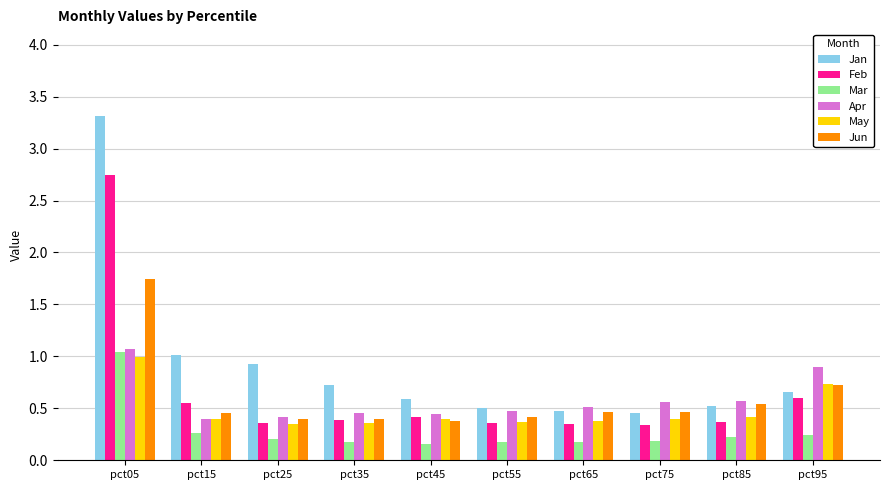

Which series has the widest spread of values?

Jan